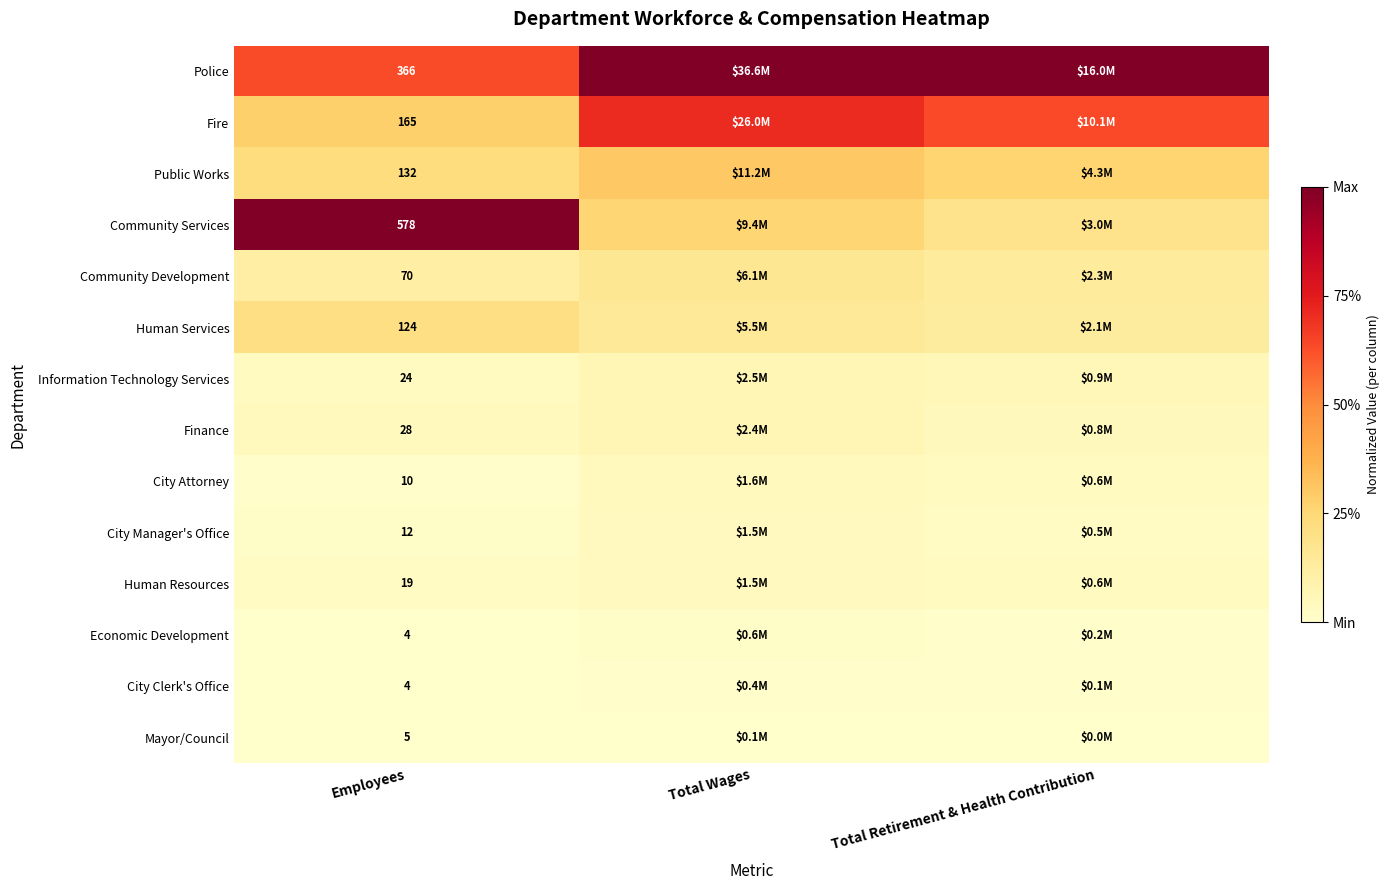

Which series has the largest total across all categories?

Police